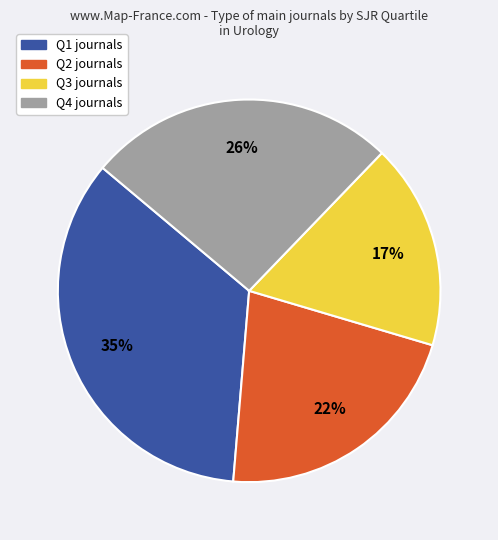

Rank the categories by value from lowest to highest.

Q3, Q2, Q4, Q1